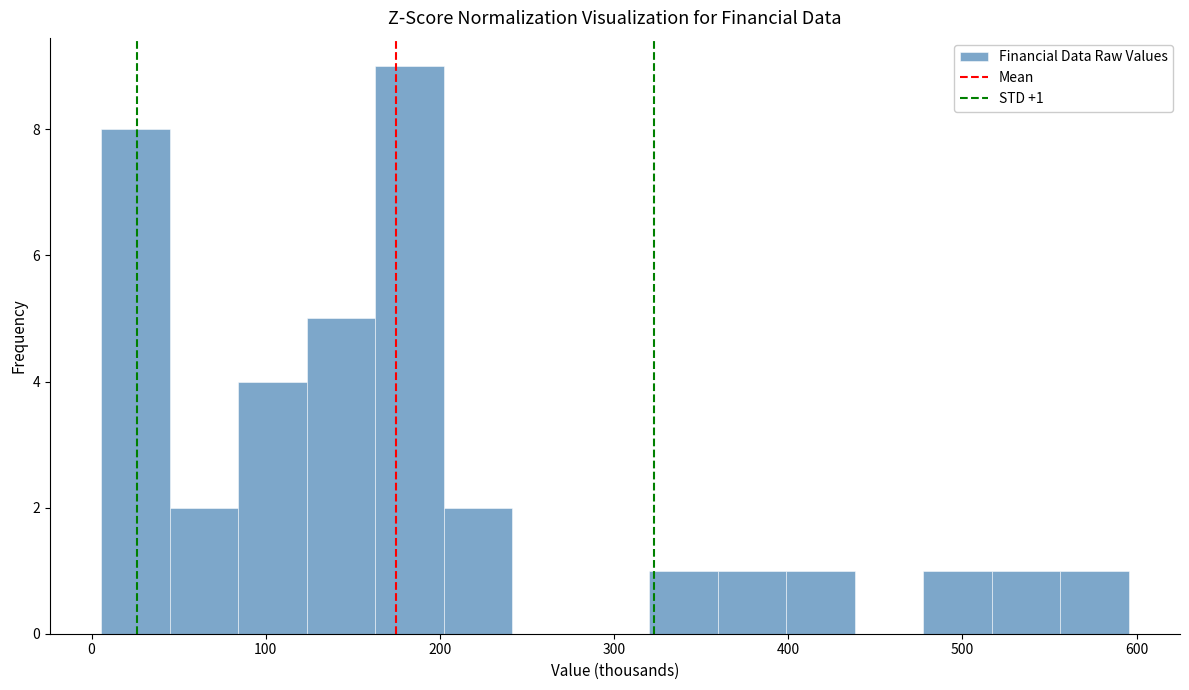

Around what value on the x-axis is the tallest bar? Give the approximate position of its centre, as read against the axis.

180